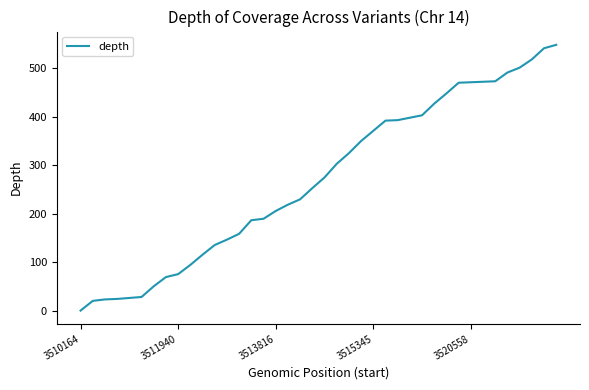

What is the difference between the maximum and minimum values?

547